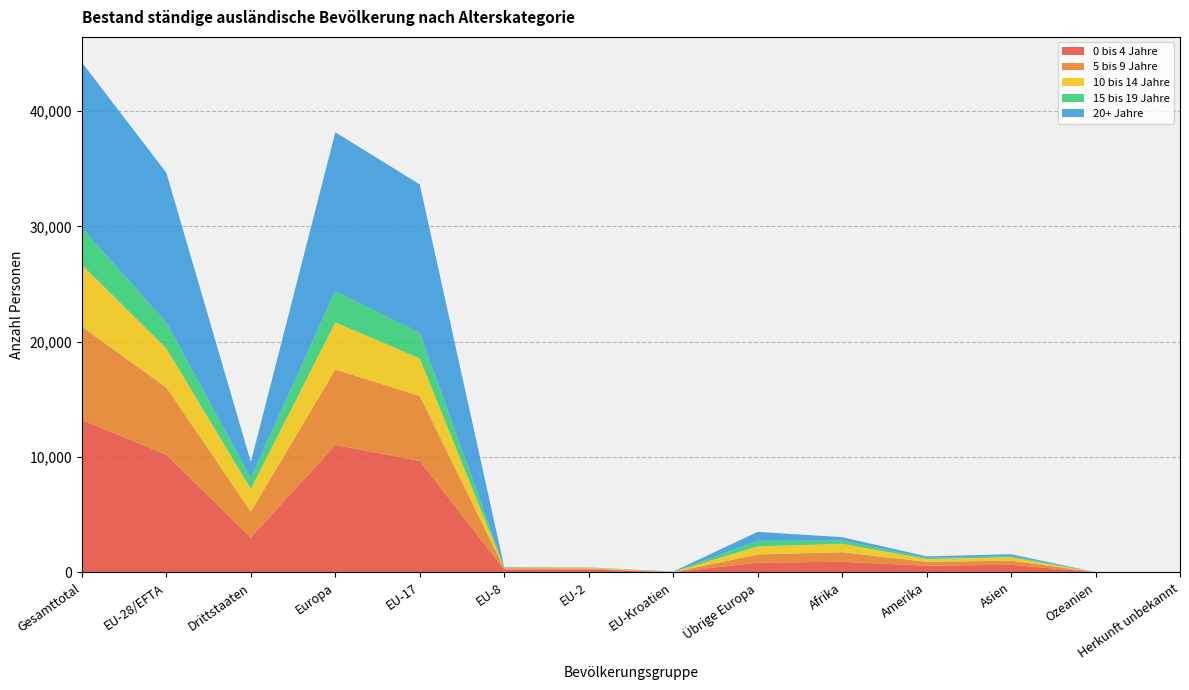

Reading left to right, what are all the values shown in this chart?

0 bis 4 Jahre: Gesamttotal=13232	EU-28/EFTA=10209	Drittstaaten=3023	Europa=11054	EU-17=9671	EU-8=254	EU-2=263	EU-Kroatien=12	Übrige Europa=845	Afrika=921	Amerika=582	Asien=661	Ozeanien=11	Herkunft unbekannt=3
5 bis 9 Jahre: Gesamttotal=8068	EU-28/EFTA=5829	Drittstaaten=2239	Europa=6540	EU-17=5629	EU-8=111	EU-2=78	EU-Kroatien=7	Übrige Europa=711	Afrika=828	Amerika=334	Asien=354	Ozeanien=9	Herkunft unbekannt=3
10 bis 14 Jahre: Gesamttotal=5360	EU-28/EFTA=3388	Drittstaaten=1972	Europa=4081	EU-17=3254	EU-8=51	EU-2=65	EU-Kroatien=13	Übrige Europa=693	Afrika=731	Amerika=242	Asien=295	Ozeanien=5	Herkunft unbekannt=6
15 bis 19 Jahre: Gesamttotal=3194	EU-28/EFTA=2236	Drittstaaten=958	Europa=2716	EU-17=2200	EU-8=14	EU-2=12	EU-Kroatien=9	Übrige Europa=480	Afrika=282	Amerika=92	Asien=100	Ozeanien=4	Herkunft unbekannt=0
20+ Jahre: Gesamttotal=14368	EU-28/EFTA=12987	Drittstaaten=1381	Europa=13772	EU-17=12887	EU-8=33	EU-2=14	EU-Kroatien=31	Übrige Europa=785	Afrika=290	Amerika=140	Asien=164	Ozeanien=0	Herkunft unbekannt=2